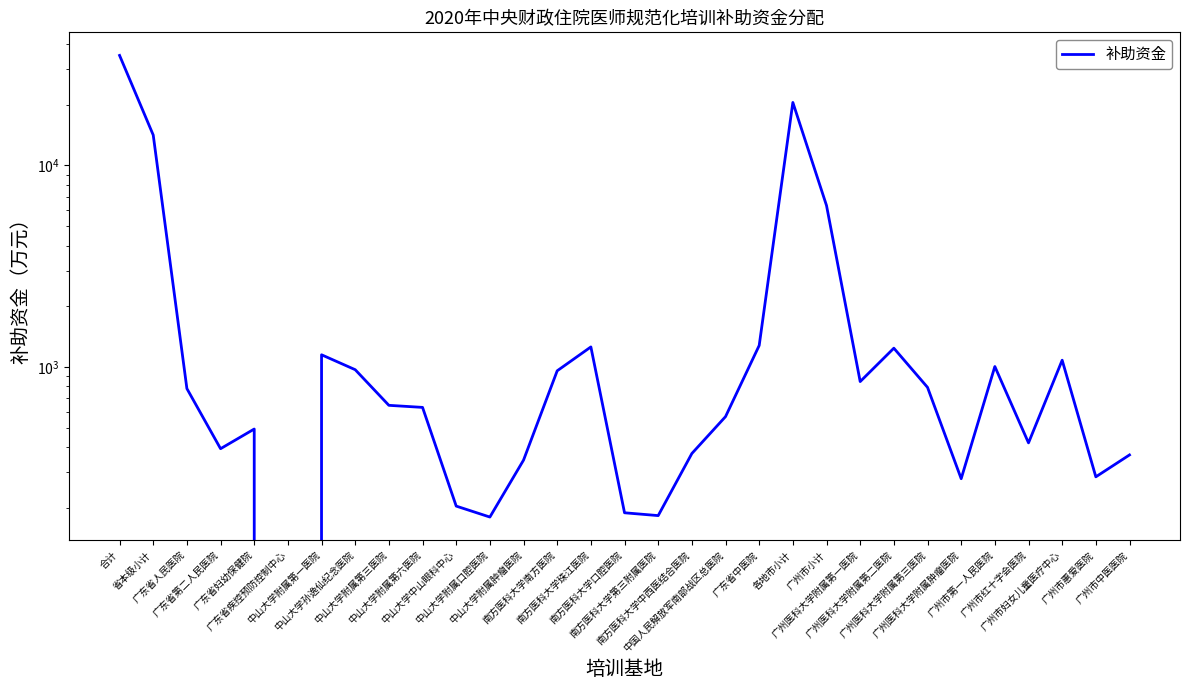

How many values exceed 645?

15